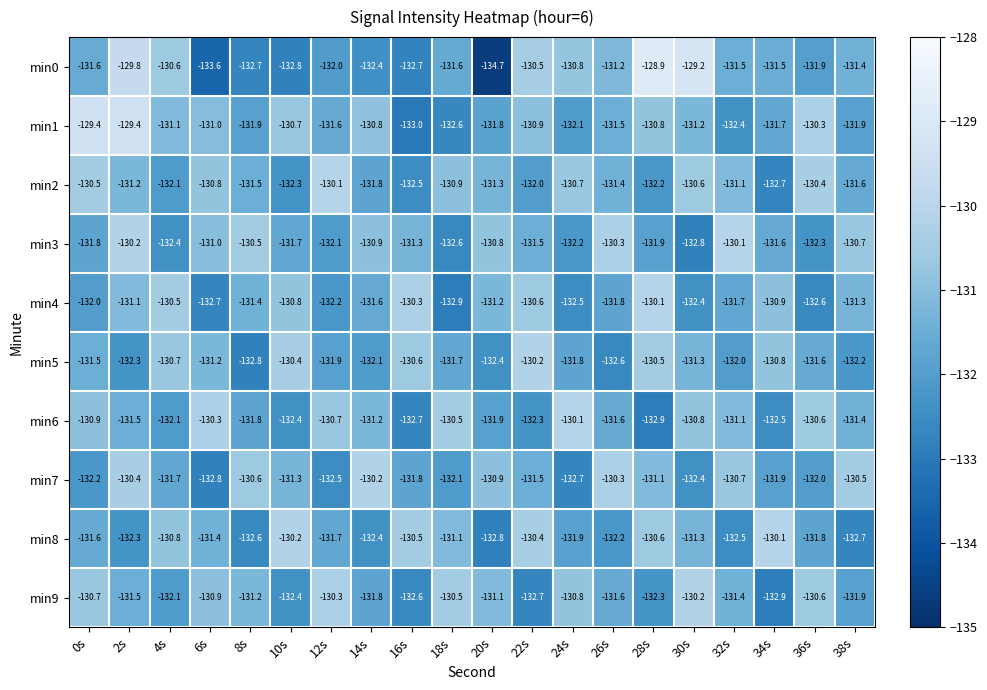

Which series has the largest range (max minus min)?

min0